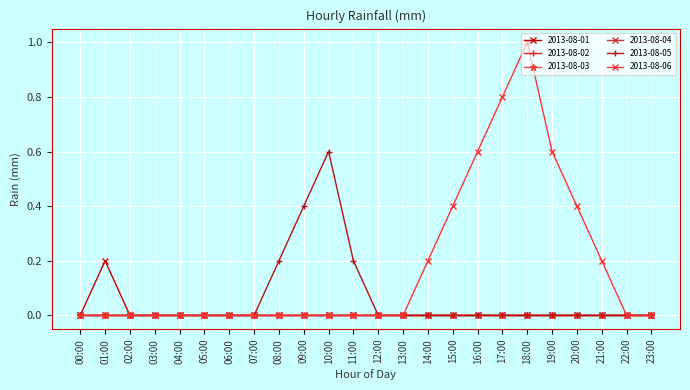

Where is the first local maximum for 2013-08-01?

01:00